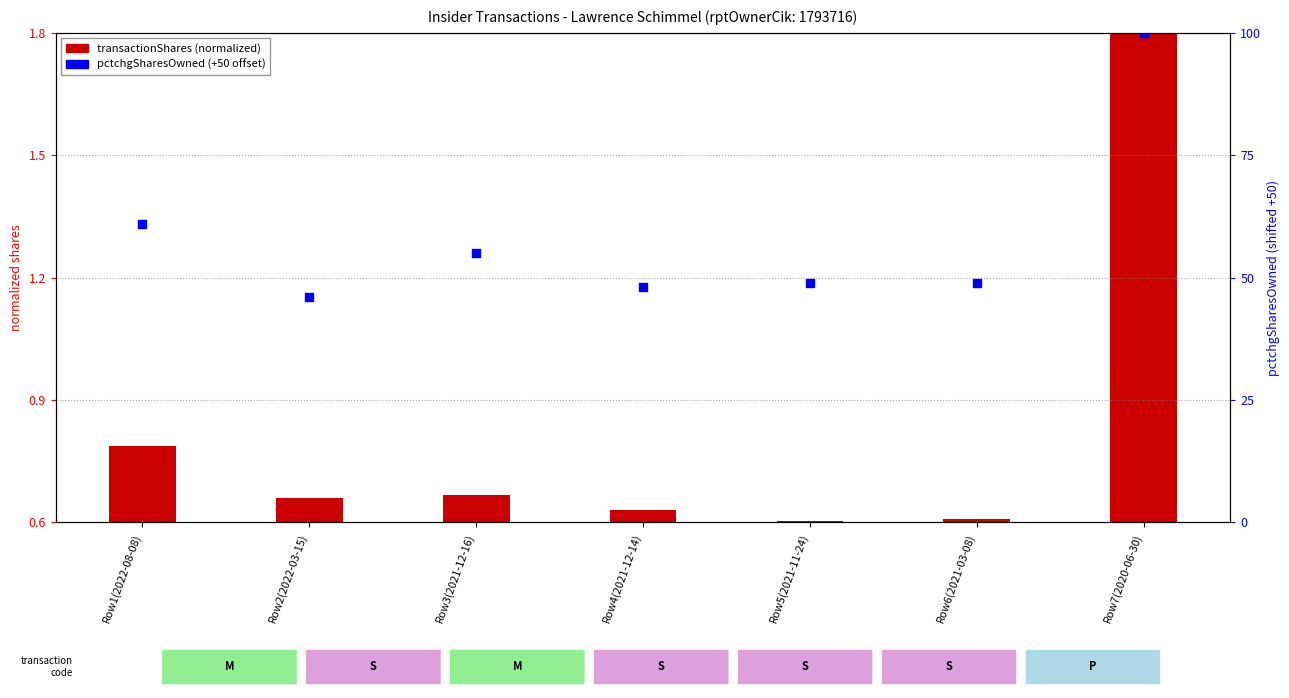

At how many categories does at least one series exceed 90?

1